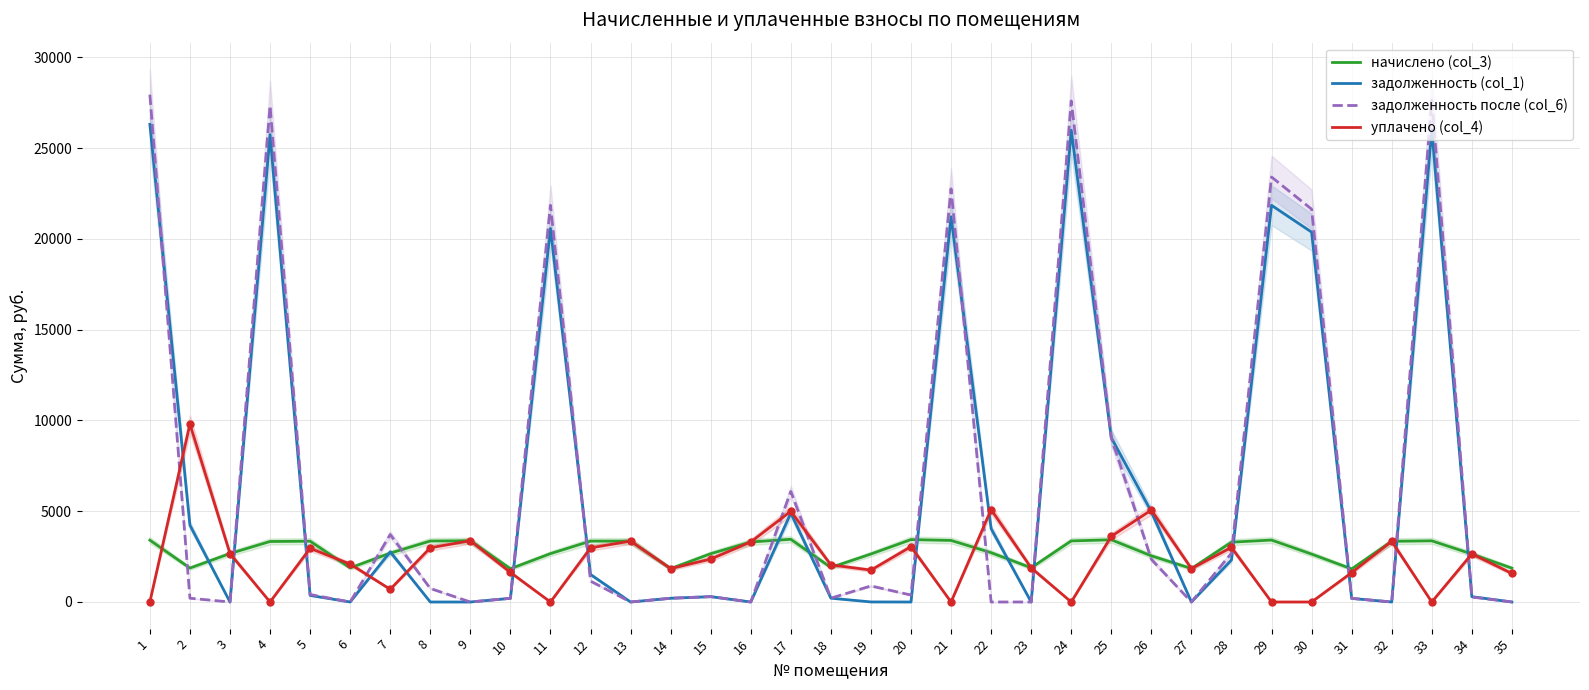

Which series contains the lowest Y value?

задолженность (col_1)